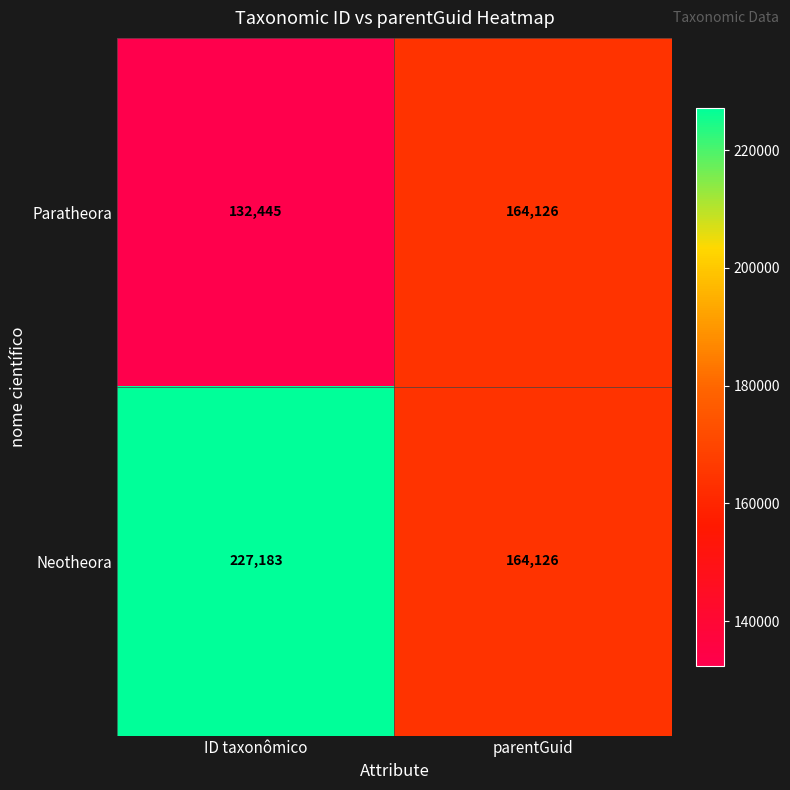

What is the greatest value displayed?

227183